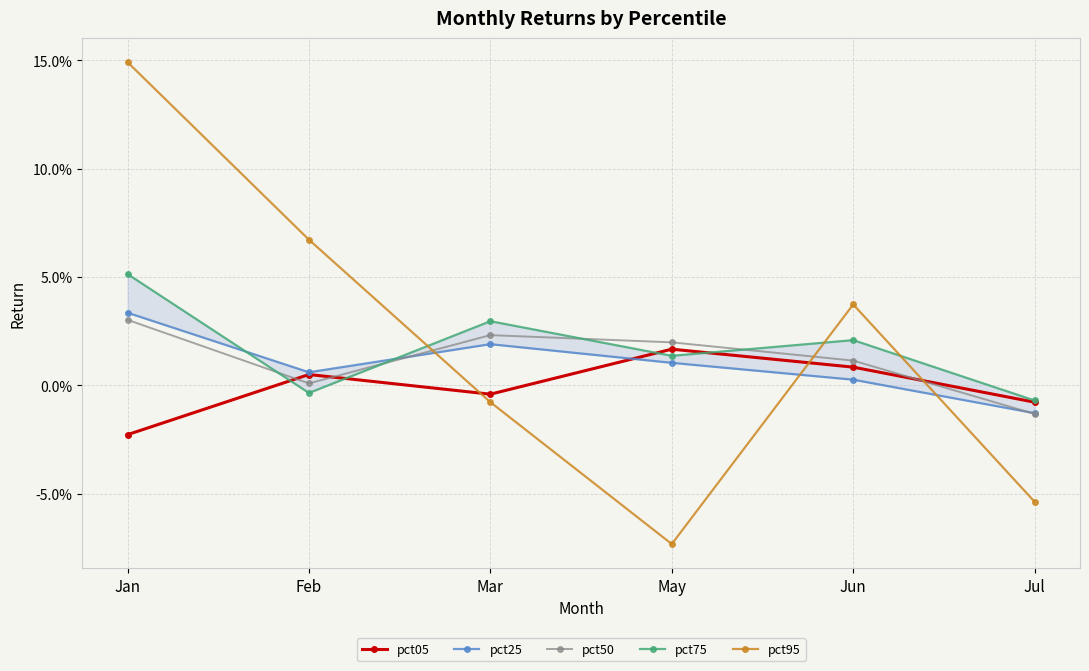

At which label is pct50 closest to 0?

Feb